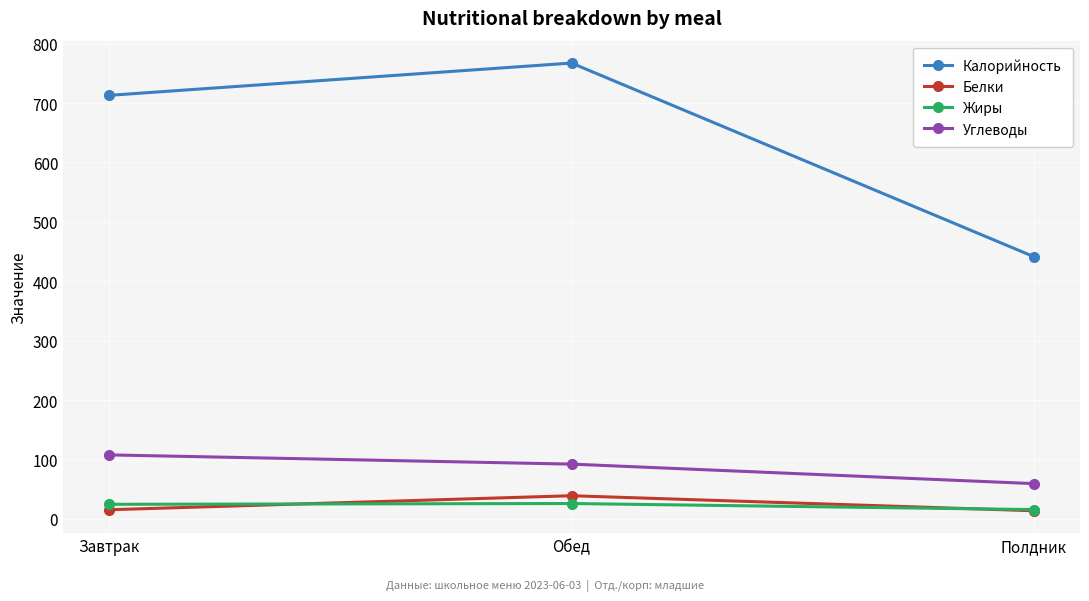

At how many categories does at least one series exceed 207?

3